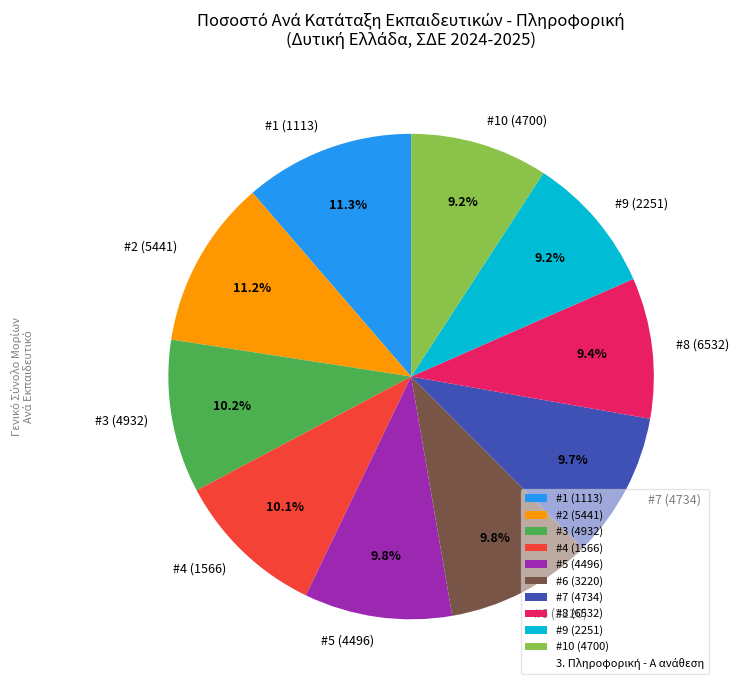

Between #2 (5441) and #8 (6532), which is larger?

#2 (5441)